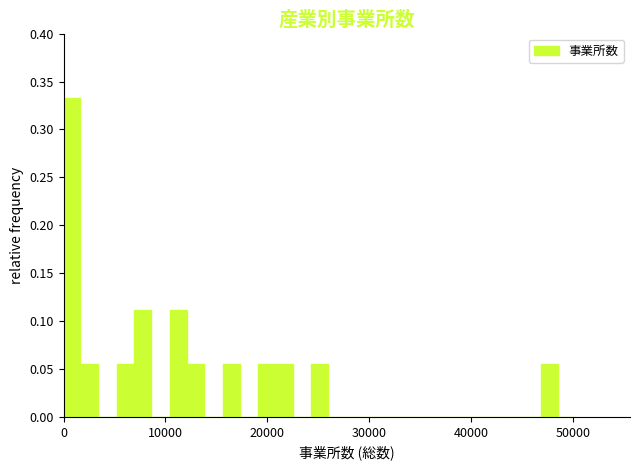

Around what value on the x-axis is the tallest bar? Give the approximate position of its centre, as read against the axis.

1000